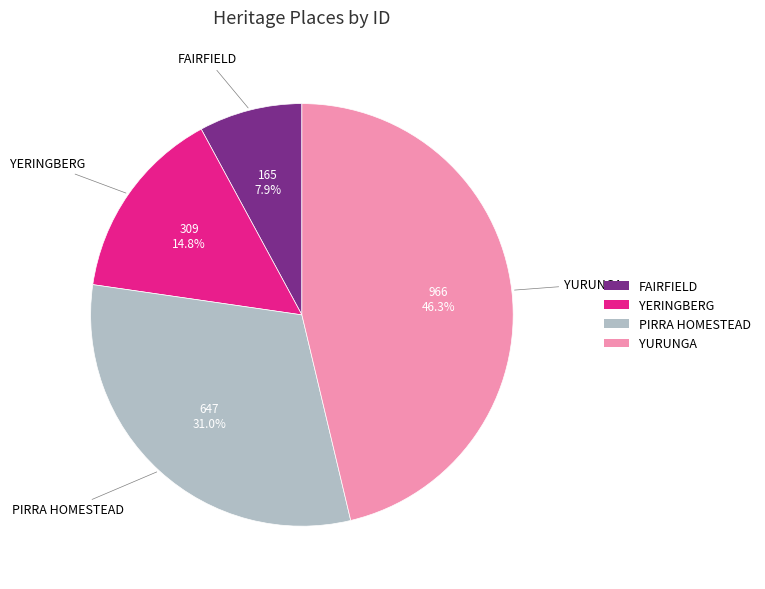

Do FAIRFIELD and YURUNGA together represent more than half of the pie?

Yes